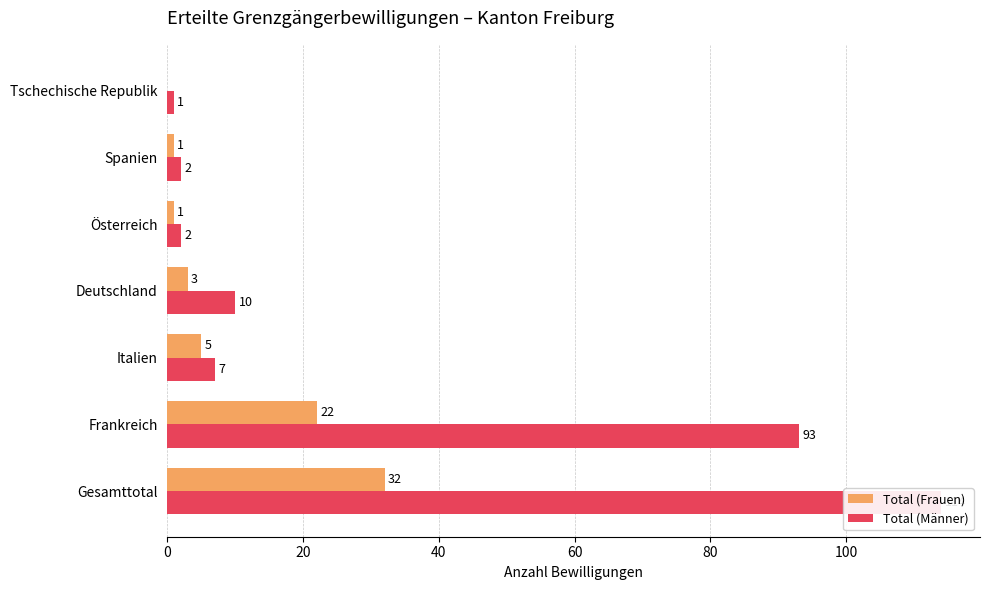

Does the chart contain any negative values?

No